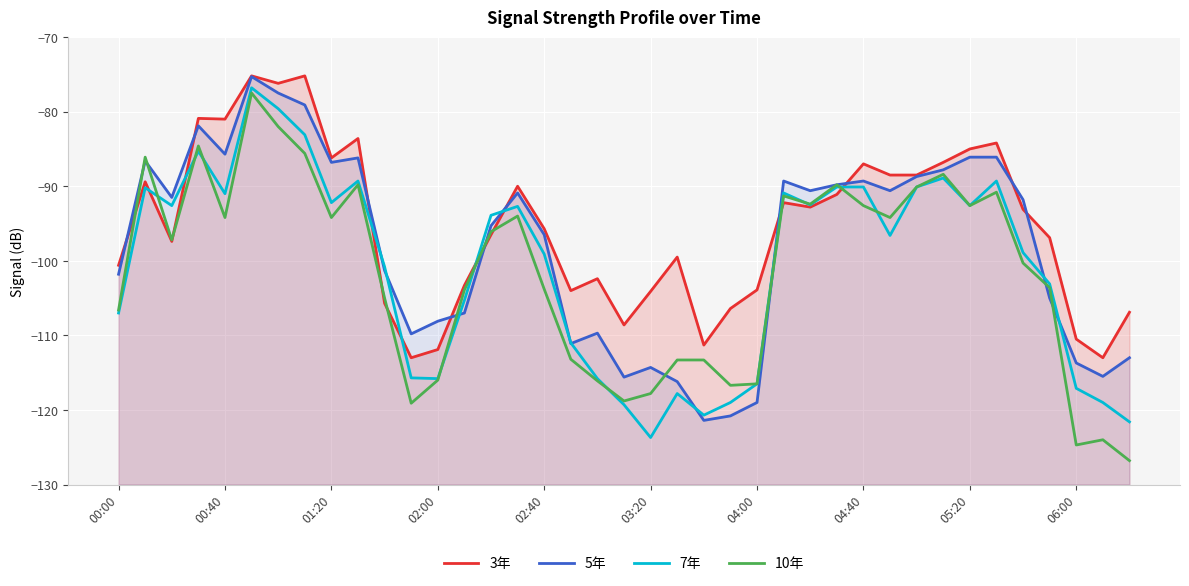

What is the total value across all series at 04:00?

-455.9